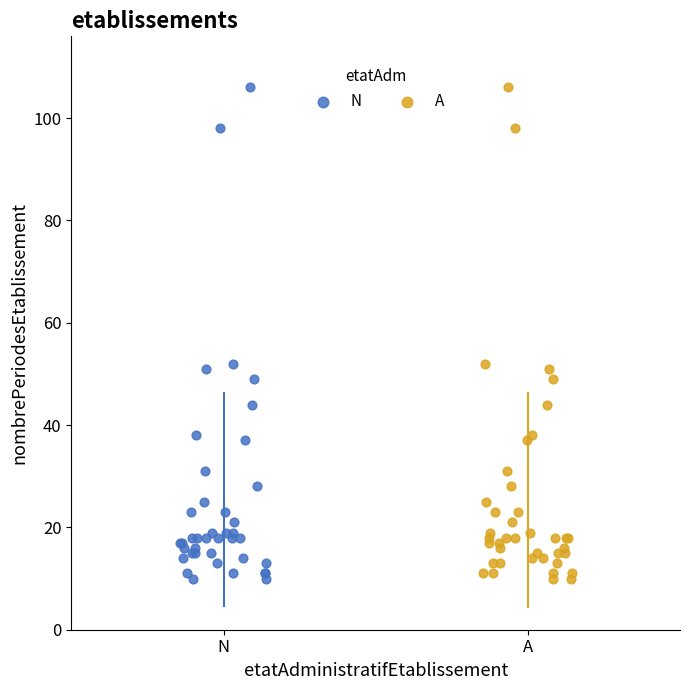

What are all the series names shown in the legend?

N, A